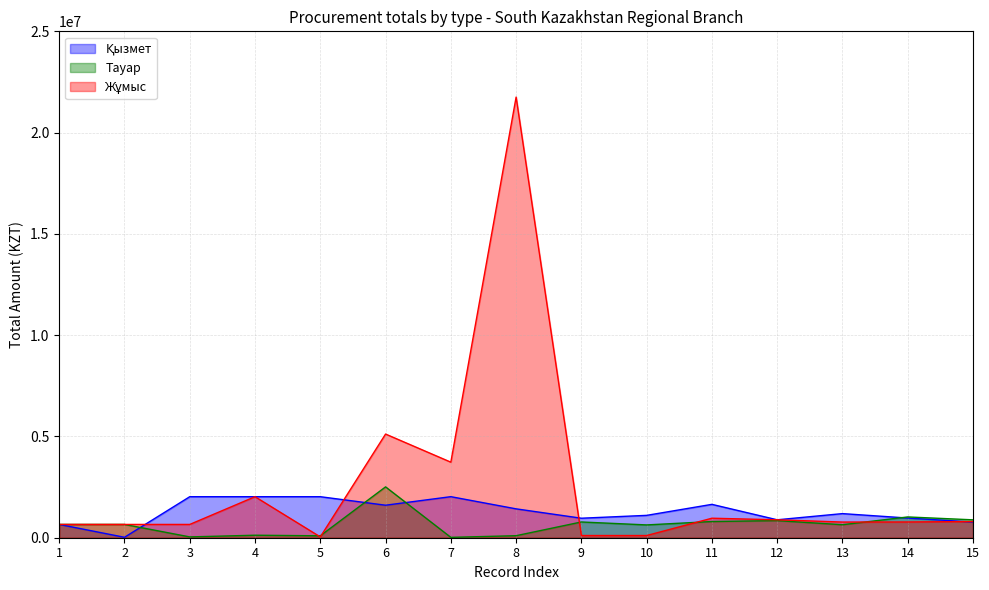

Where is Тауар nearest to the value 1264094?

14